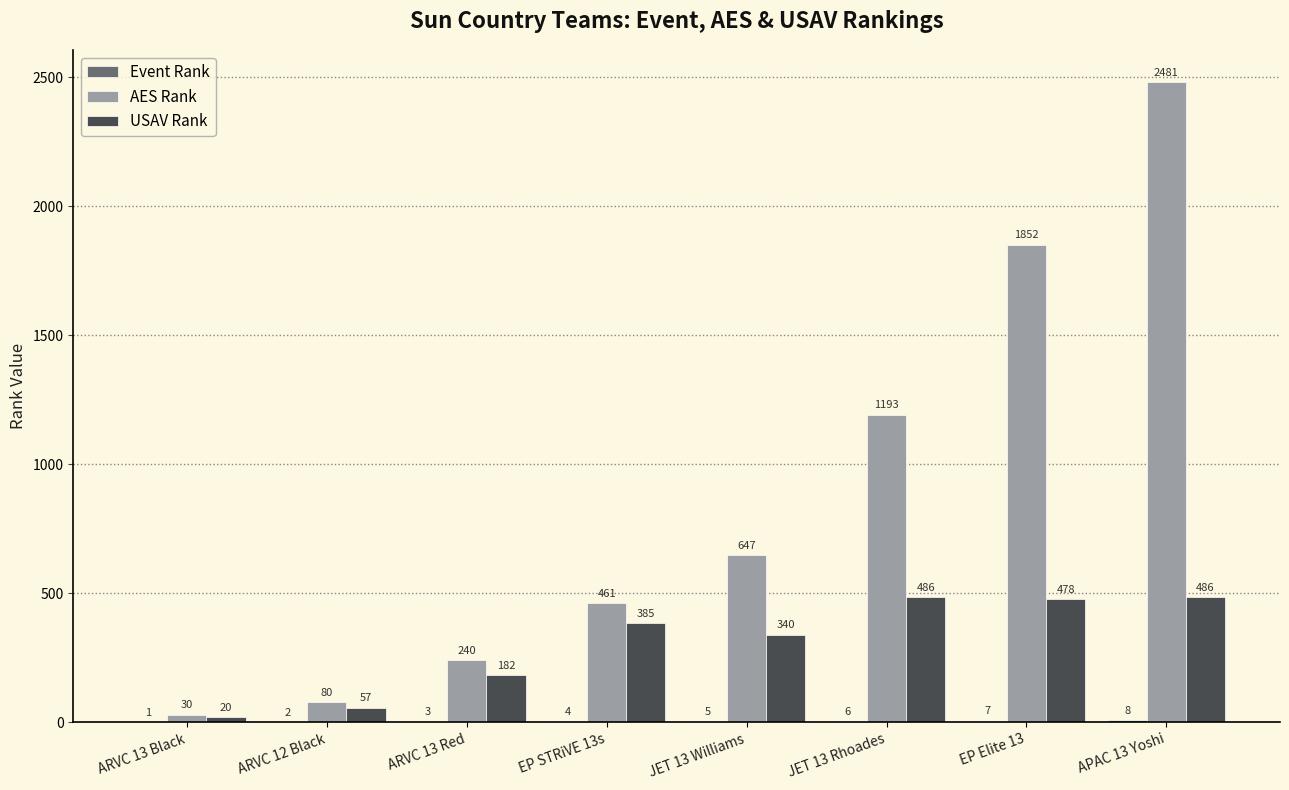

The USAV Rank series shows 478 at EP Elite 13. True or false?

True